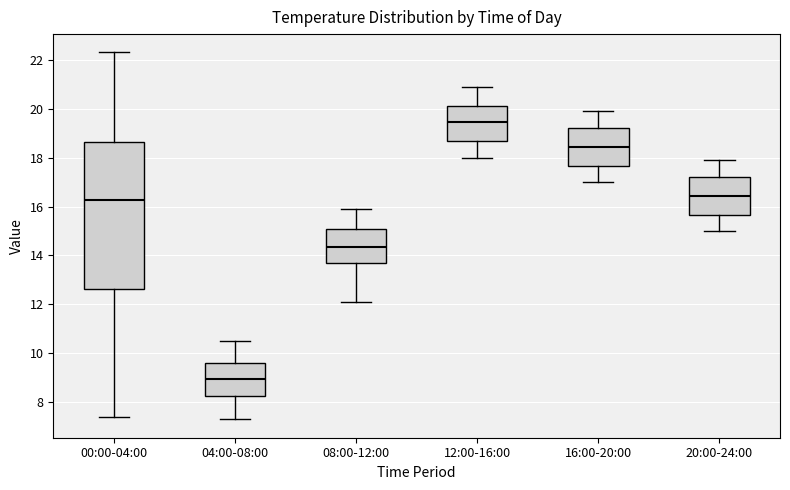

Where is the upper edge of the box for 04:00-08:00 on the y-axis? The values are not printed on the chart, so give them approximately, as read against the axis.

9.6